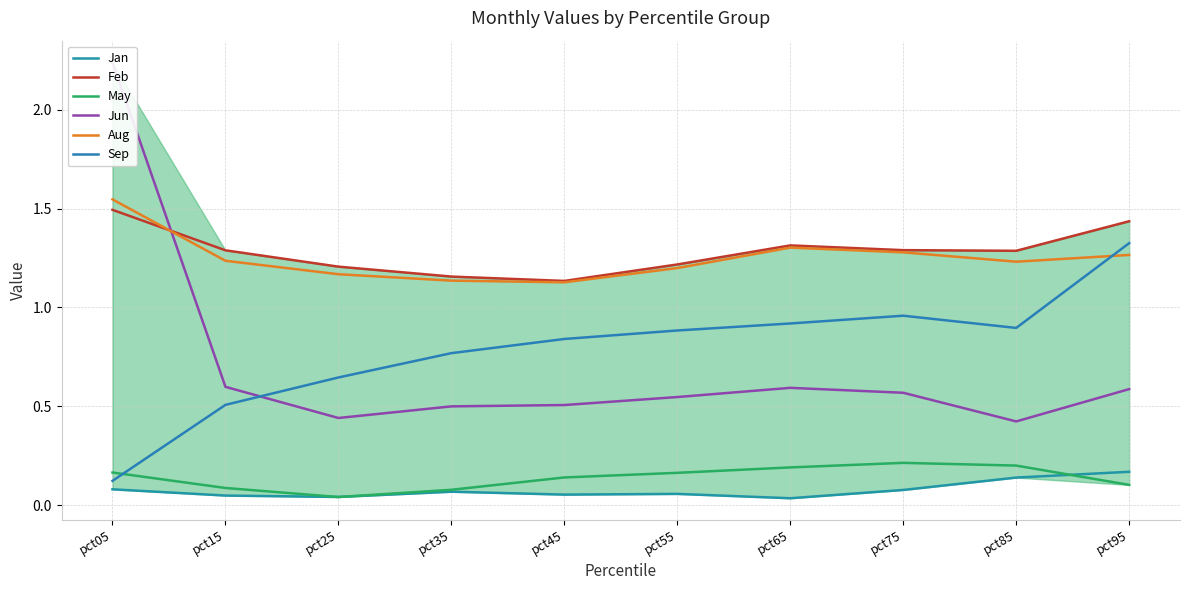

Reading left to right, transcribe all the data shown in this chart.

Jan: pct05=0.1	pct15=0.0	pct25=0.0	pct35=0.1	pct45=0.1	pct55=0.1	pct65=0.0	pct75=0.1	pct85=0.1	pct95=0.2
Feb: pct05=1.5	pct15=1.3	pct25=1.2	pct35=1.2	pct45=1.1	pct55=1.2	pct65=1.3	pct75=1.3	pct85=1.3	pct95=1.4
May: pct05=0.2	pct15=0.1	pct25=0.0	pct35=0.1	pct45=0.1	pct55=0.2	pct65=0.2	pct75=0.2	pct85=0.2	pct95=0.1
Jun: pct05=2.2	pct15=0.6	pct25=0.4	pct35=0.5	pct45=0.5	pct55=0.5	pct65=0.6	pct75=0.6	pct85=0.4	pct95=0.6
Aug: pct05=1.5	pct15=1.2	pct25=1.2	pct35=1.1	pct45=1.1	pct55=1.2	pct65=1.3	pct75=1.3	pct85=1.2	pct95=1.3
Sep: pct05=0.1	pct15=0.5	pct25=0.6	pct35=0.8	pct45=0.8	pct55=0.9	pct65=0.9	pct75=1.0	pct85=0.9	pct95=1.3